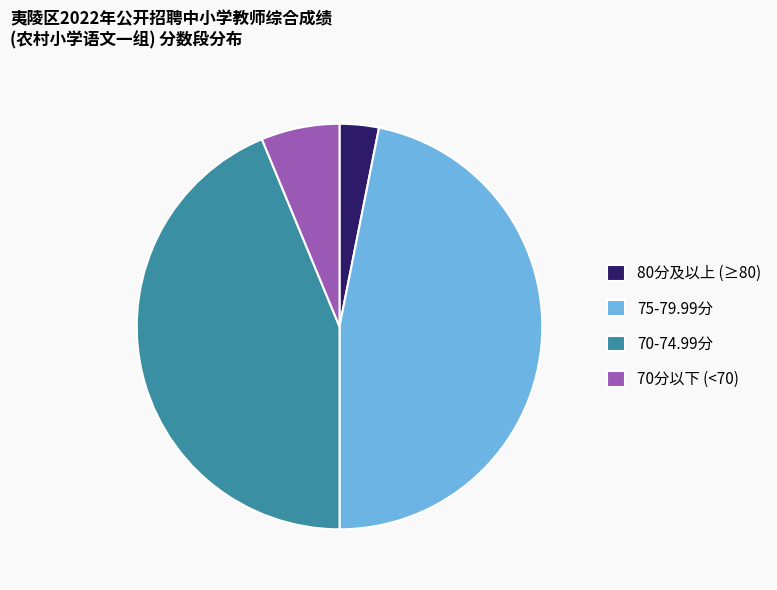

The 75-79.99分 slice represents 47% of the pie. True or false?

True